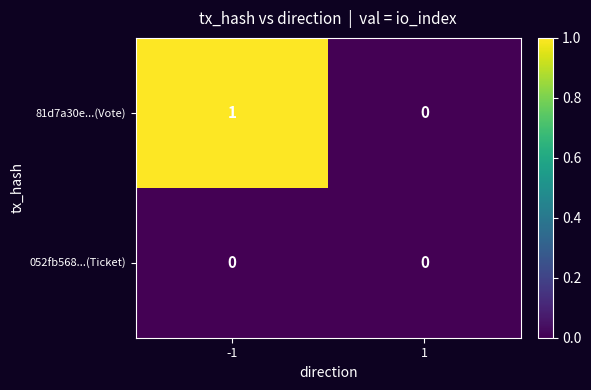

Reading right to left, list all the values displayed in this chart.

81d7a30e...(Vote): 0	1
052fb568...(Ticket): 0	0